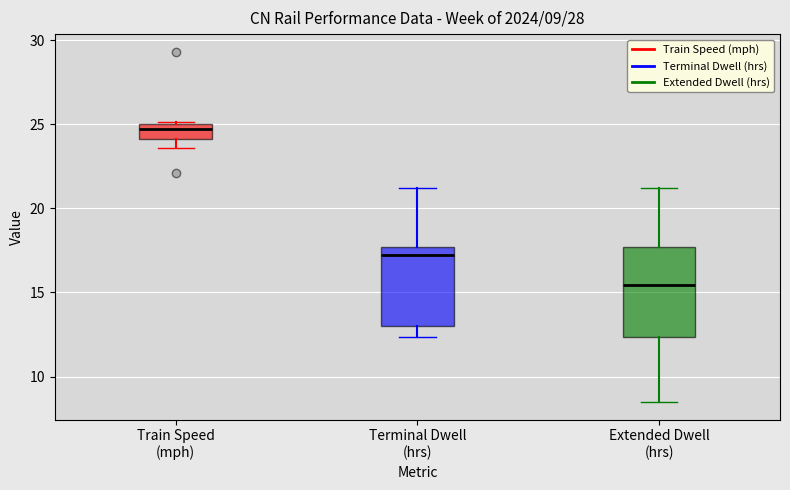

Which box's median line is the lowest?

Extended Dwell (hrs)